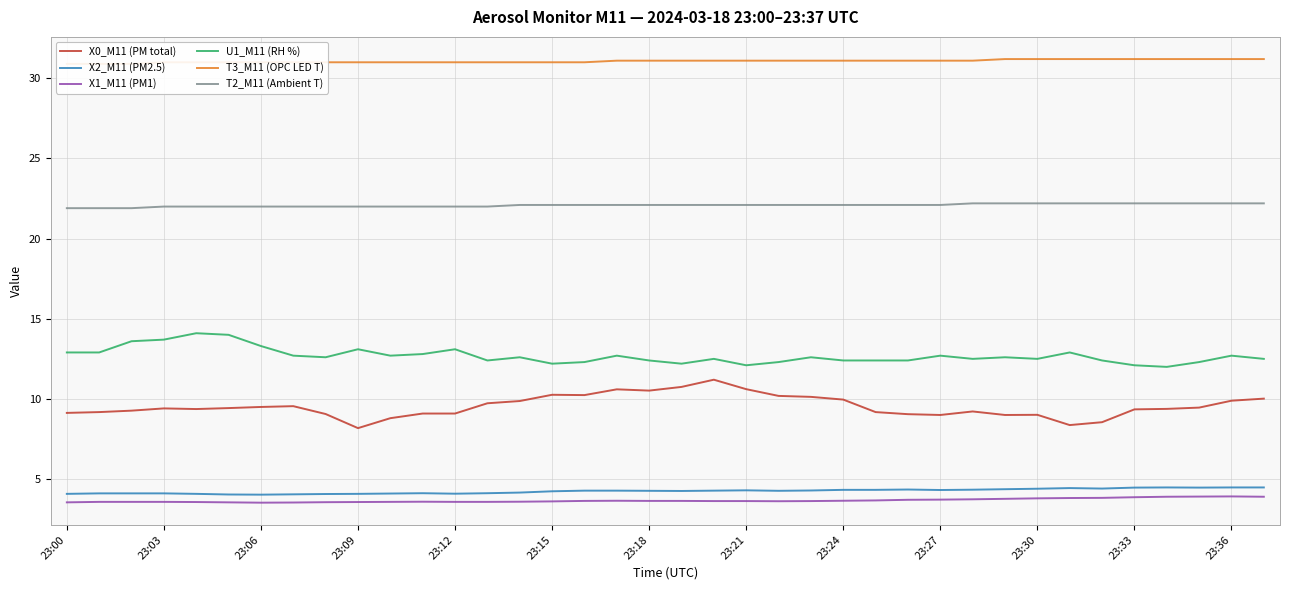

What is the difference between the X0_M11 (PM total) values at 31 and 23:00?

0.8